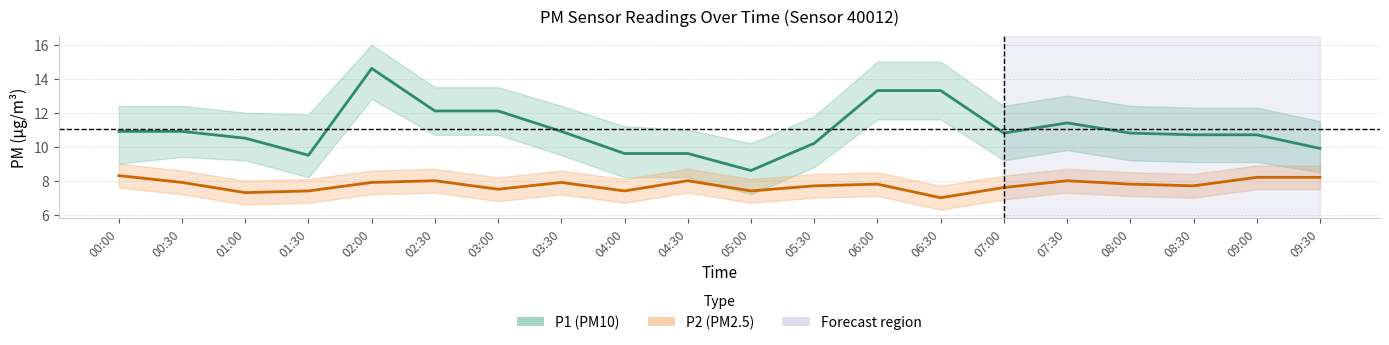

What is the maximum value for P2?

8.3